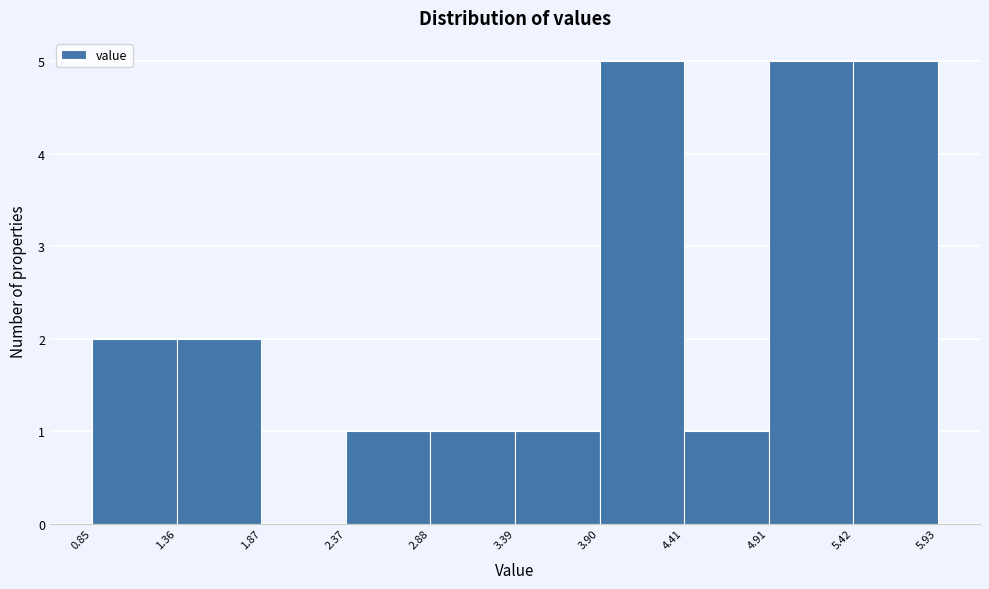

What is the height of the bar covering 1.36 to 1.87 on the x-axis? The values are not printed on the chart, so give them approximately, as read against the axis.

2